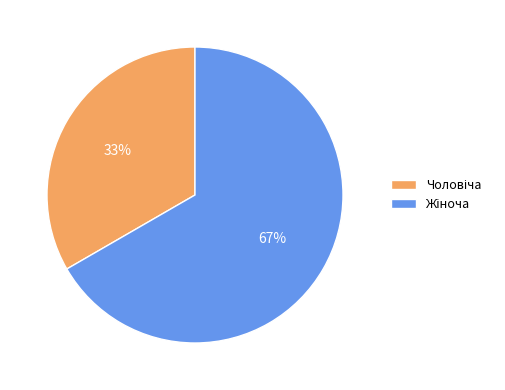

To the nearest percent, what is the average slice percentage?

50%